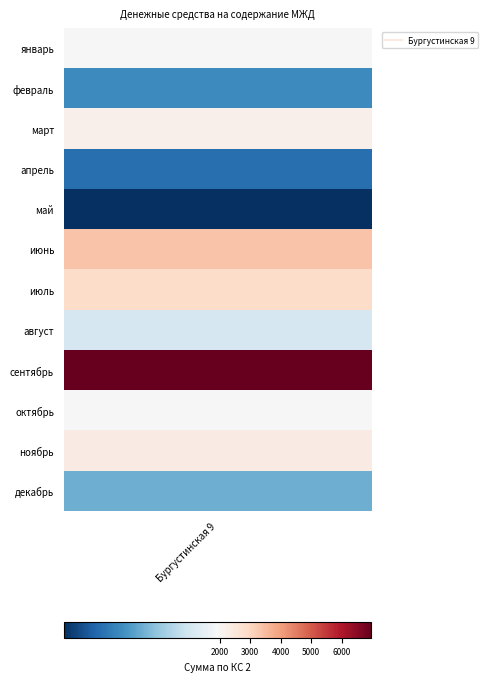

Reading left to right, list all the values displayed in this chart.

январь=1932	февраль=1422	март=2179	апрель=1329	май=1132	июнь=3357	июль=2840	август=1796	сентябрь=6971	октябрь=1935	ноябрь=2362	декабрь=1542